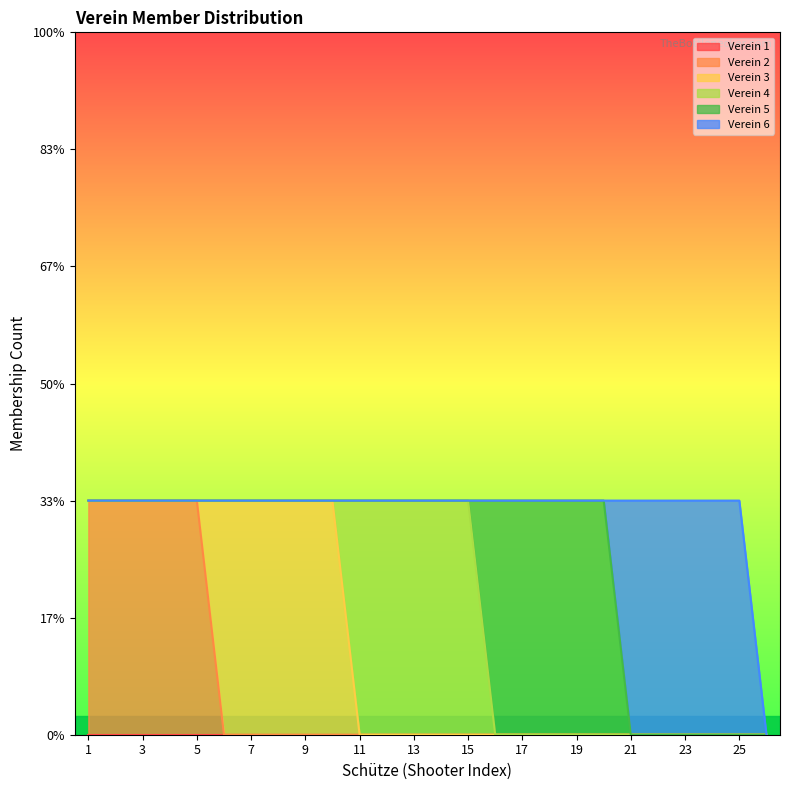

Reading left to right, what are all the values shown in this chart?

Verein 1: 0	0	0	0	0	0	0	0	0	0	0	0	0	0	0	0	0	0	0	0	0	0	0	0	0	0
Verein 2: 1	1	1	1	1	0	0	0	0	0	0	0	0	0	0	0	0	0	0	0	0	0	0	0	0	0
Verein 3: 0	0	0	0	0	1	1	1	1	1	0	0	0	0	0	0	0	0	0	0	0	0	0	0	0	0
Verein 4: 0	0	0	0	0	0	0	0	0	0	1	1	1	1	1	0	0	0	0	0	0	0	0	0	0	0
Verein 5: 0	0	0	0	0	0	0	0	0	0	0	0	0	0	0	1	1	1	1	1	0	0	0	0	0	0
Verein 6: 0	0	0	0	0	0	0	0	0	0	0	0	0	0	0	0	0	0	0	0	1	1	1	1	1	0